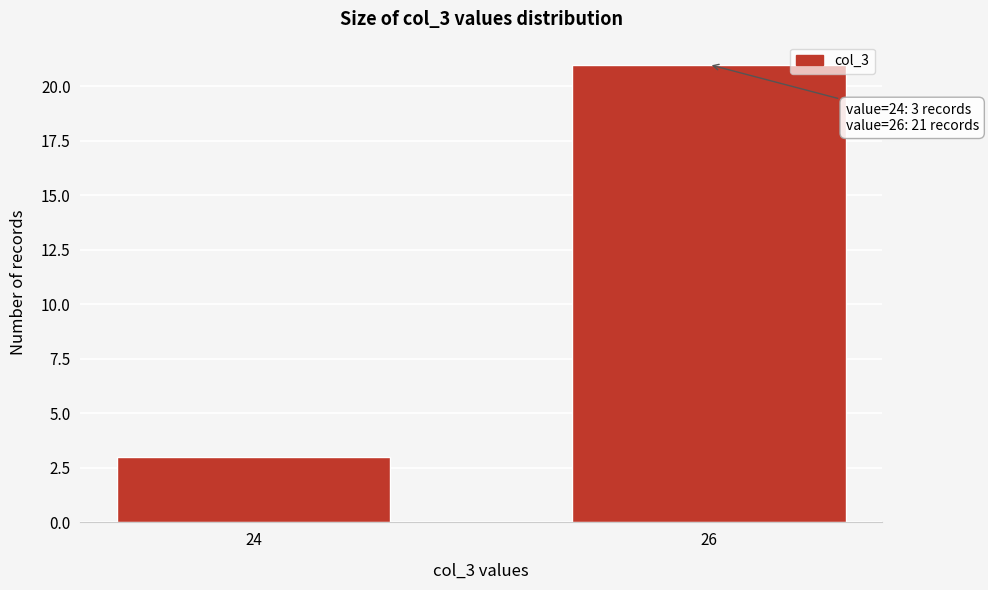

Reading right to left, extract all data points from this chart.

21	3